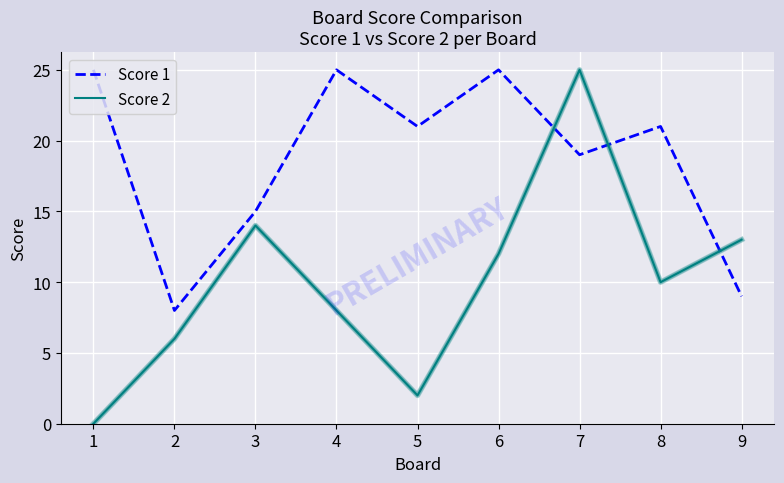

The value of Score 1 at 1 is 25. True or false?

True